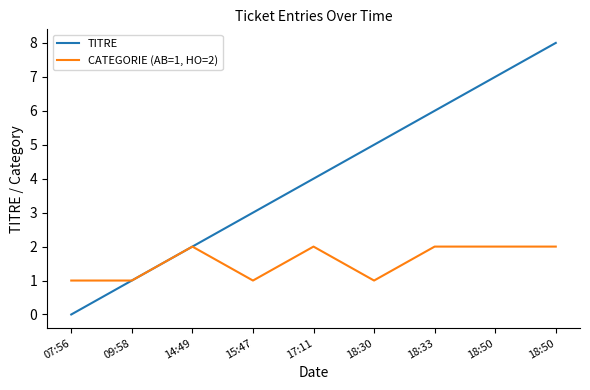

At which label does TITRE reach its peak?

18:50